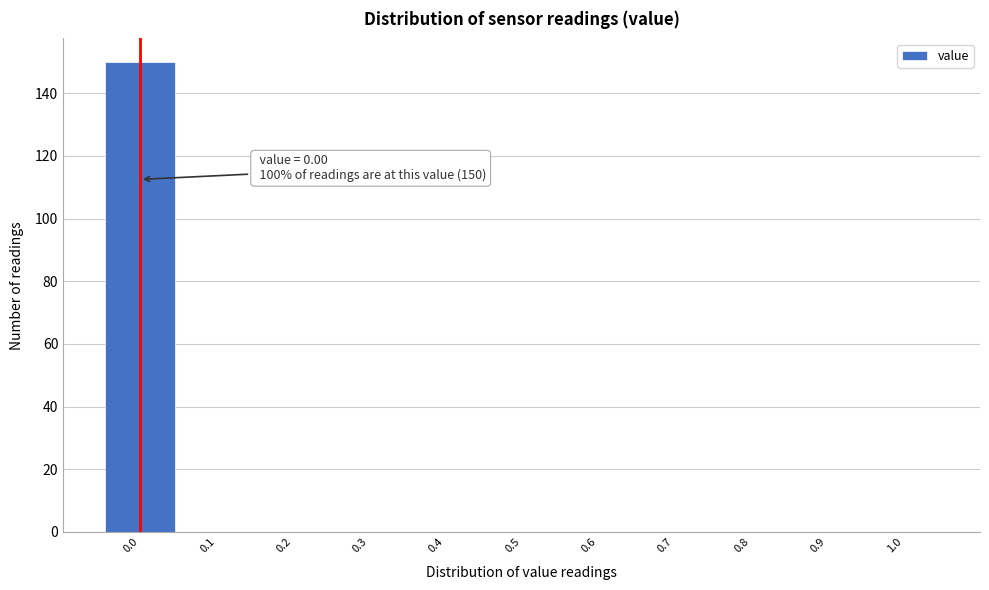

Which range on the x-axis has the tallest bar?

-0.05 to 0.05